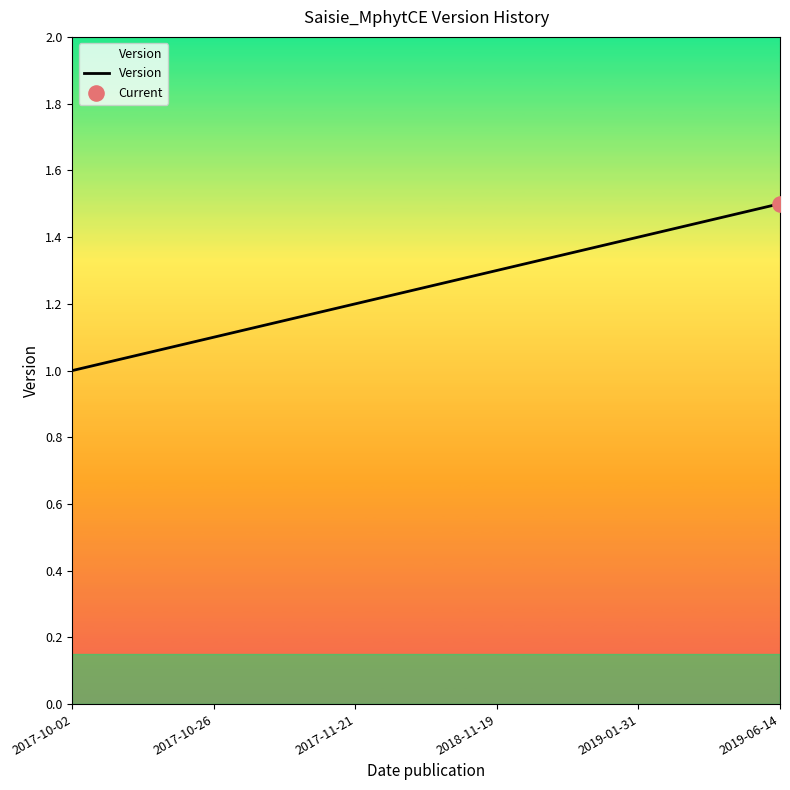

What is the change in value from 2018-11-19 to 2019-01-31?

+0.1